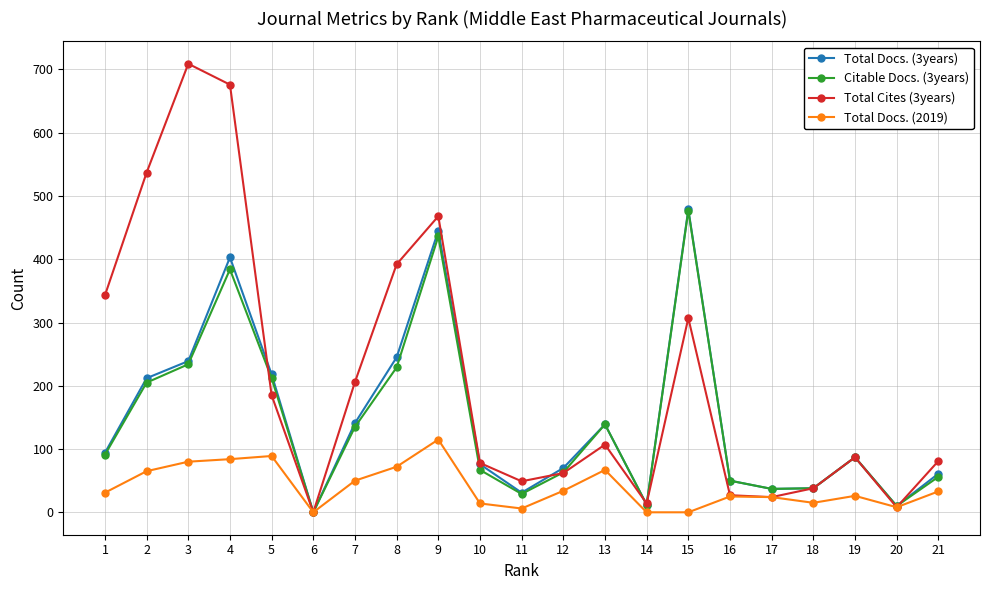

Which series changed the most between 17 and 19?

Total Cites (3years)